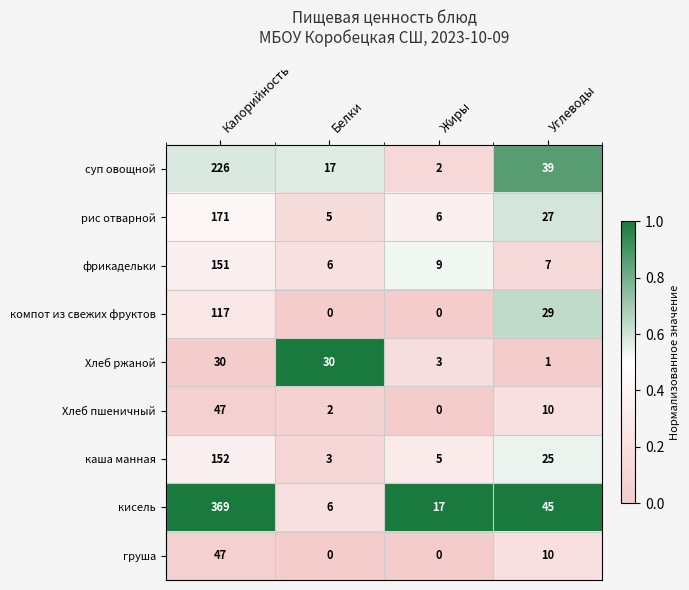

Which series has the largest total across all categories?

кисель